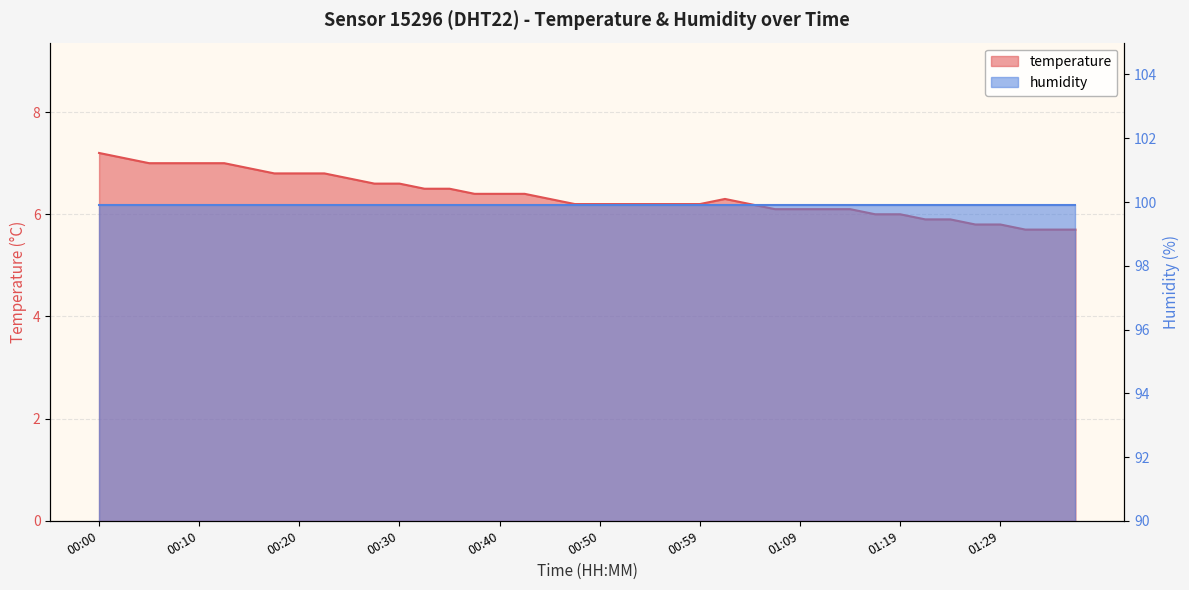

True or false: the data shows 7.1 at 00:03.

True